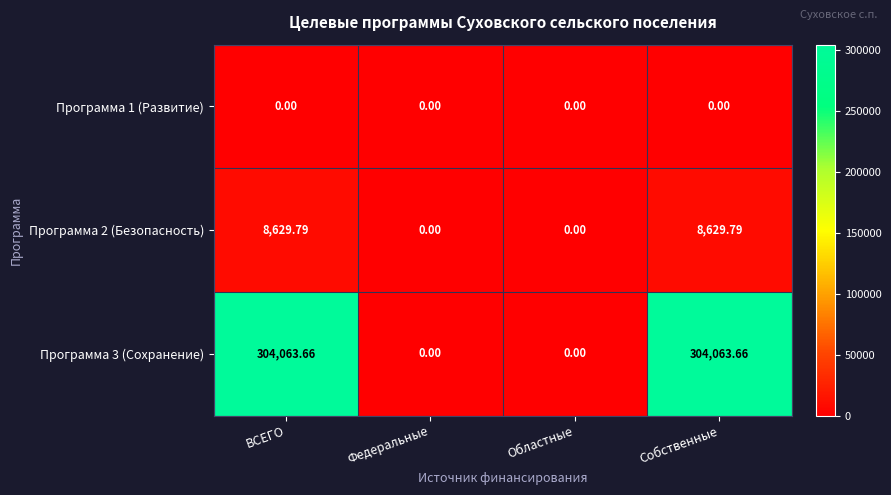

Is the value of Программа 2 (Безопасность) at ВСЕГО greater than the value of Программа 3 (Сохранение) at Федеральные?

Yes